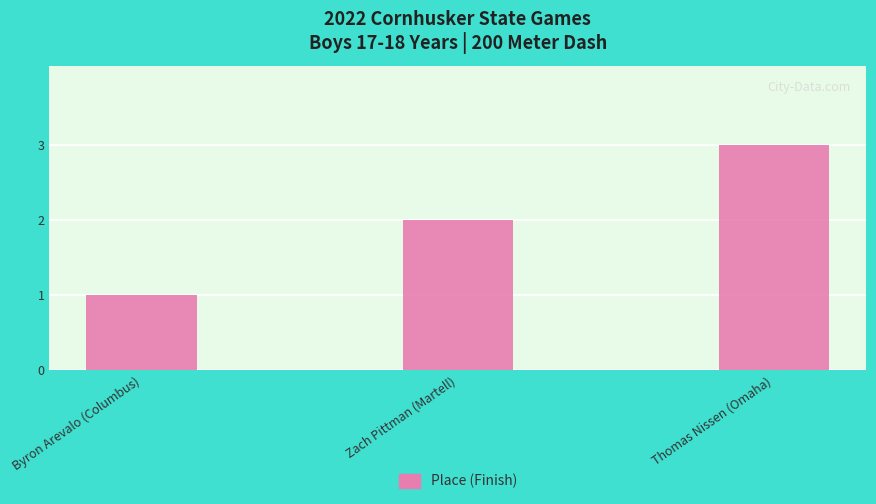

What position from the right is Zach Pittman (Martell)?

2